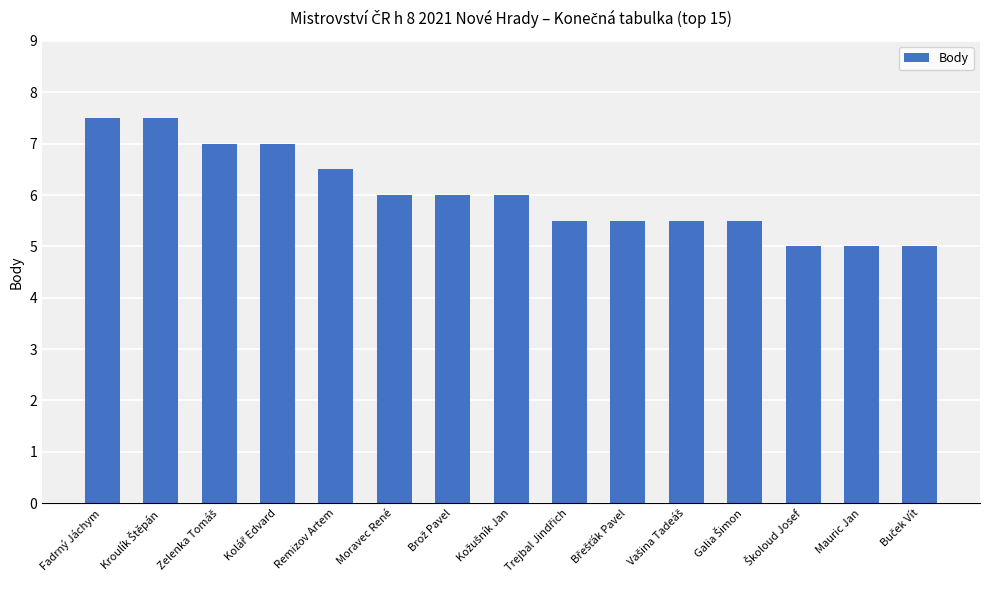

What is the label of the 11th bar from the right?

Remizov Artem